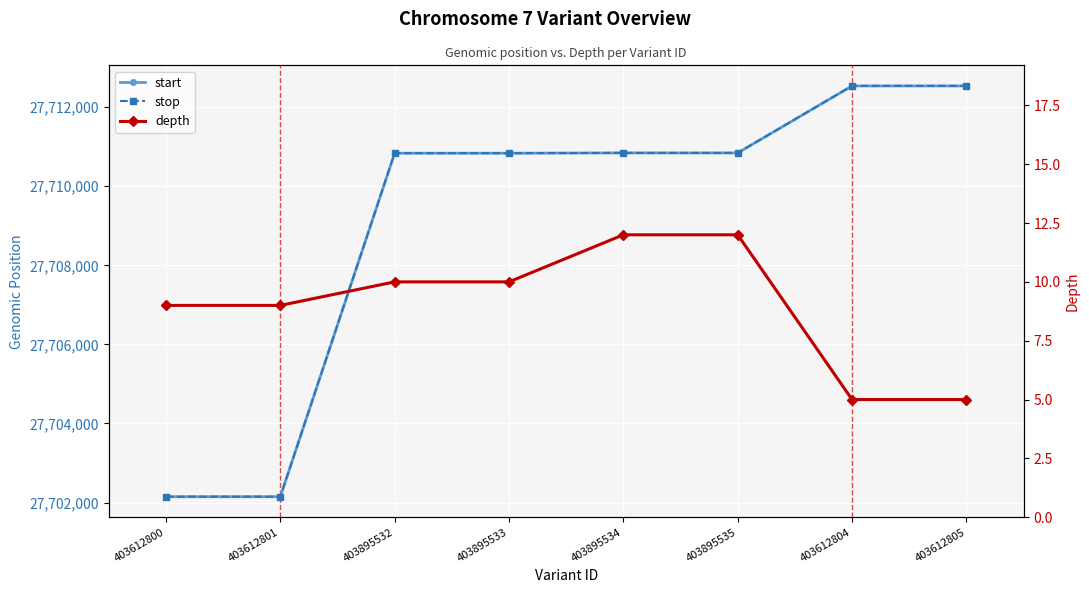

Is this an area chart (filled region under the line)?

No